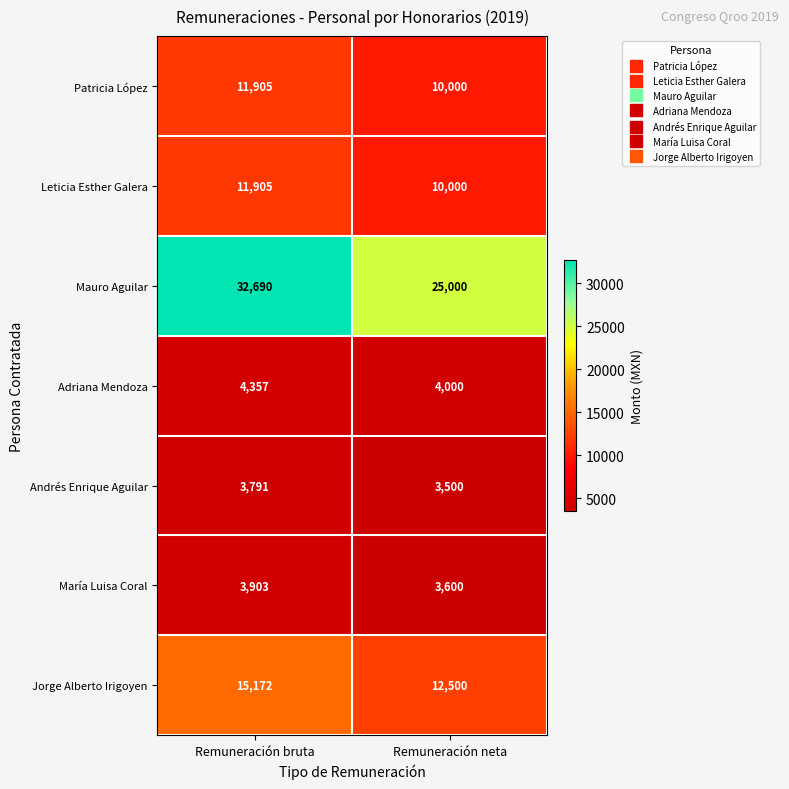

What is the total value across all series at Remuneración neta?

68600